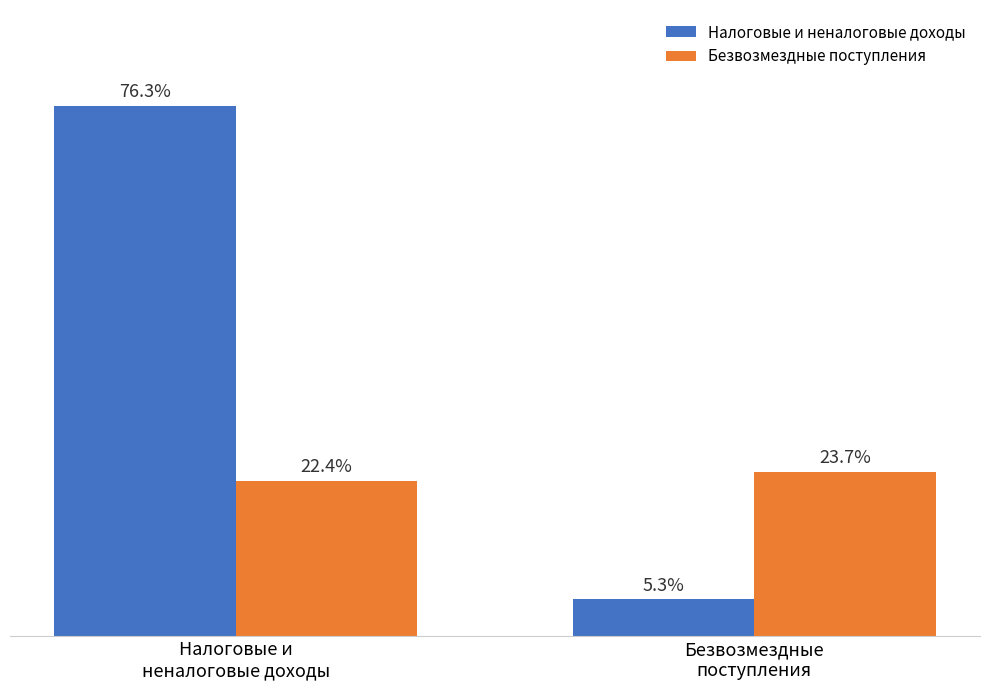

What is the spread (max minus min) of values at Безвозмездные
поступления?

137300